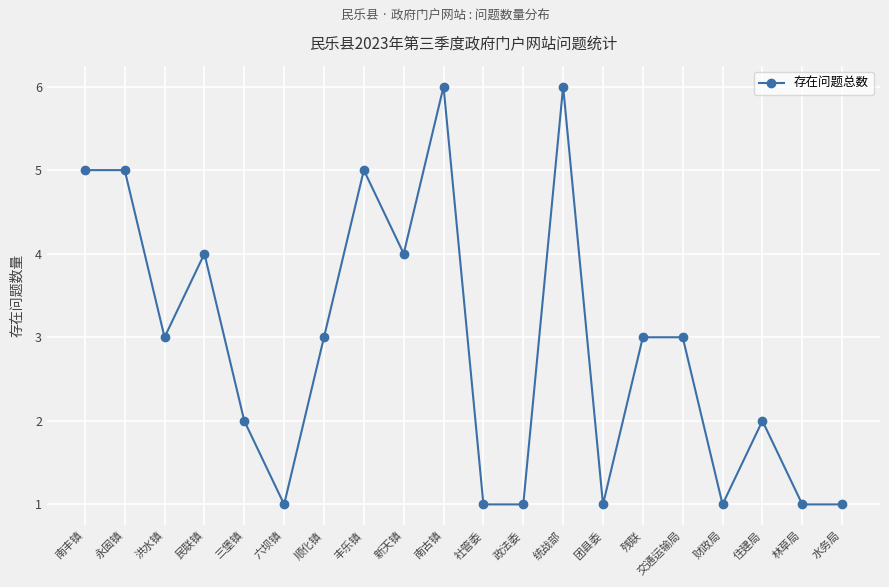

Count the number of categories in the chart.

20